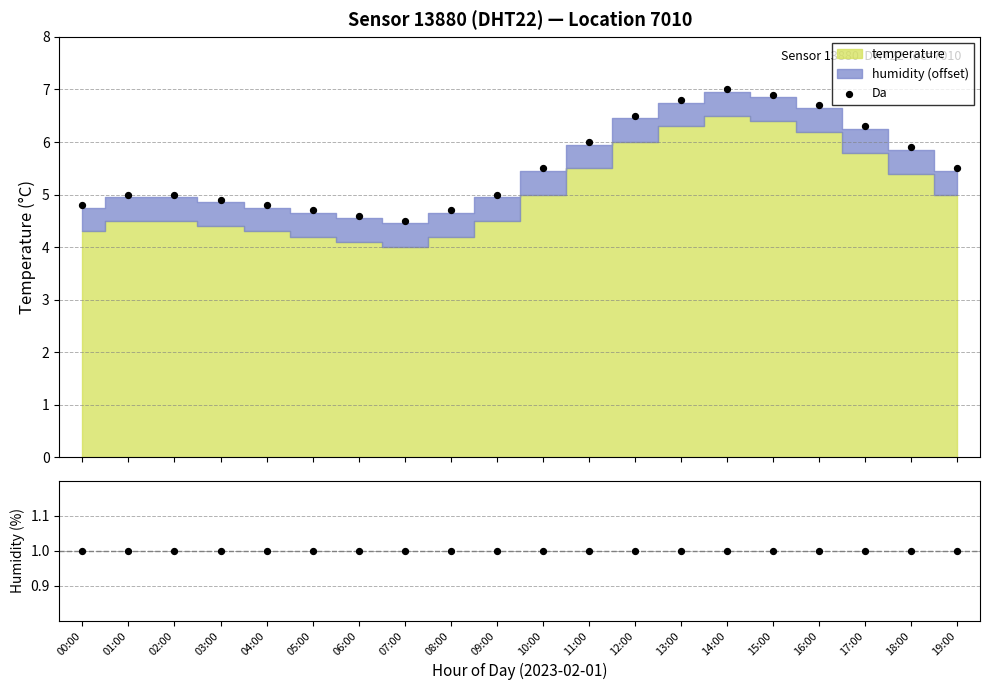

Which series reaches the minimum Y coordinate?

humidity/mean